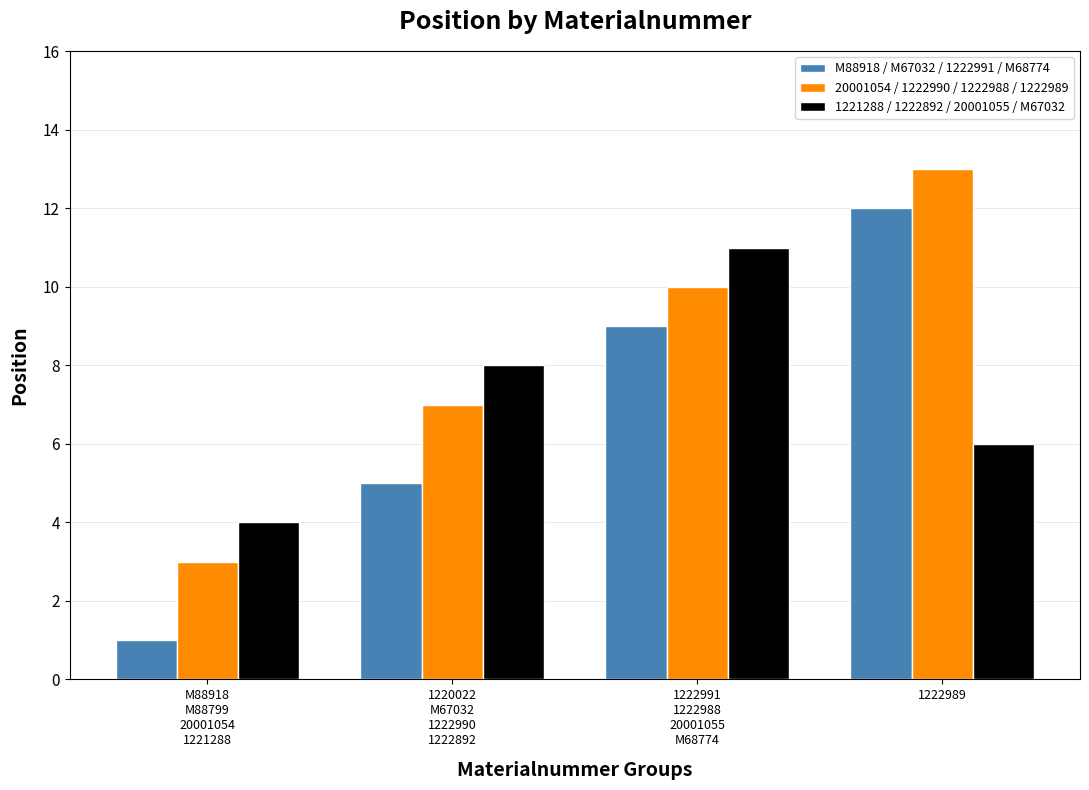

What position from the right is M88918
M88799
20001054
1221288?

4